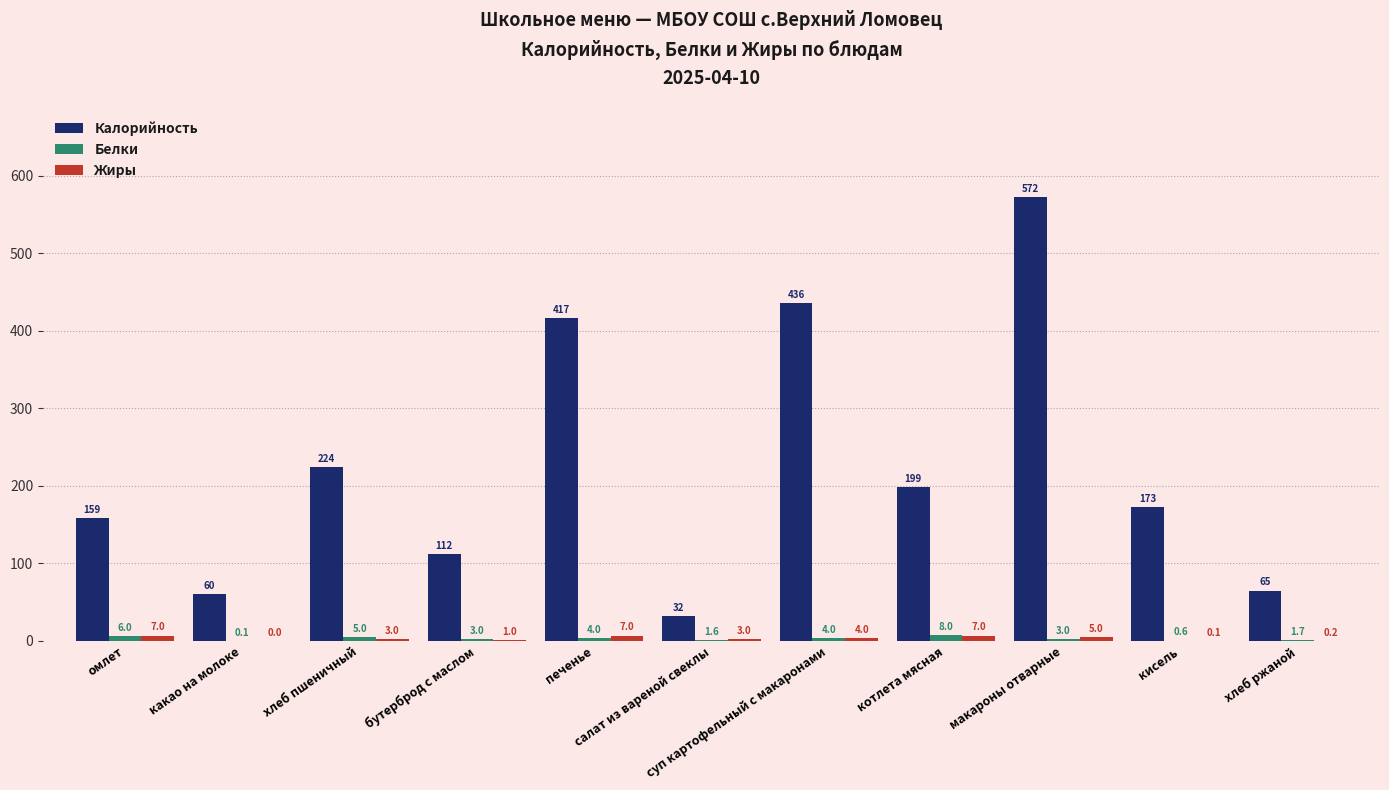

Count the number of data series in this chart.

3